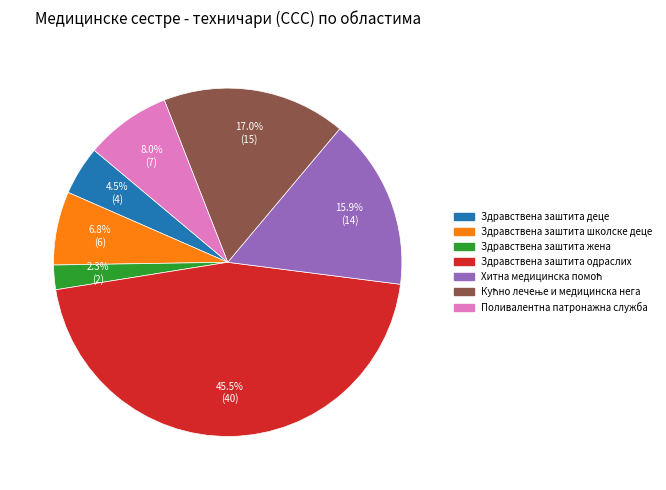

Is there any slice that represents more than half of the pie?

No